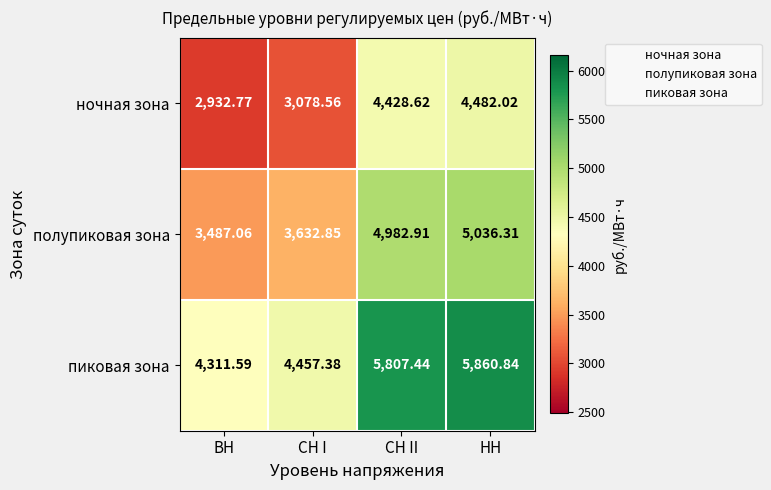

How many series are shown in this chart?

3